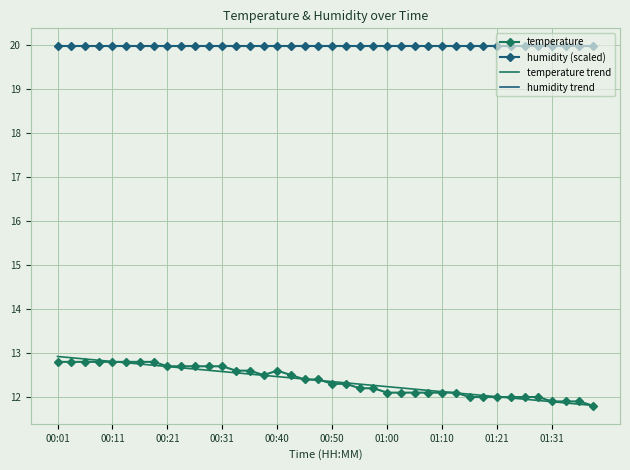

At which label does temperature trend first exceed 12?

00:01